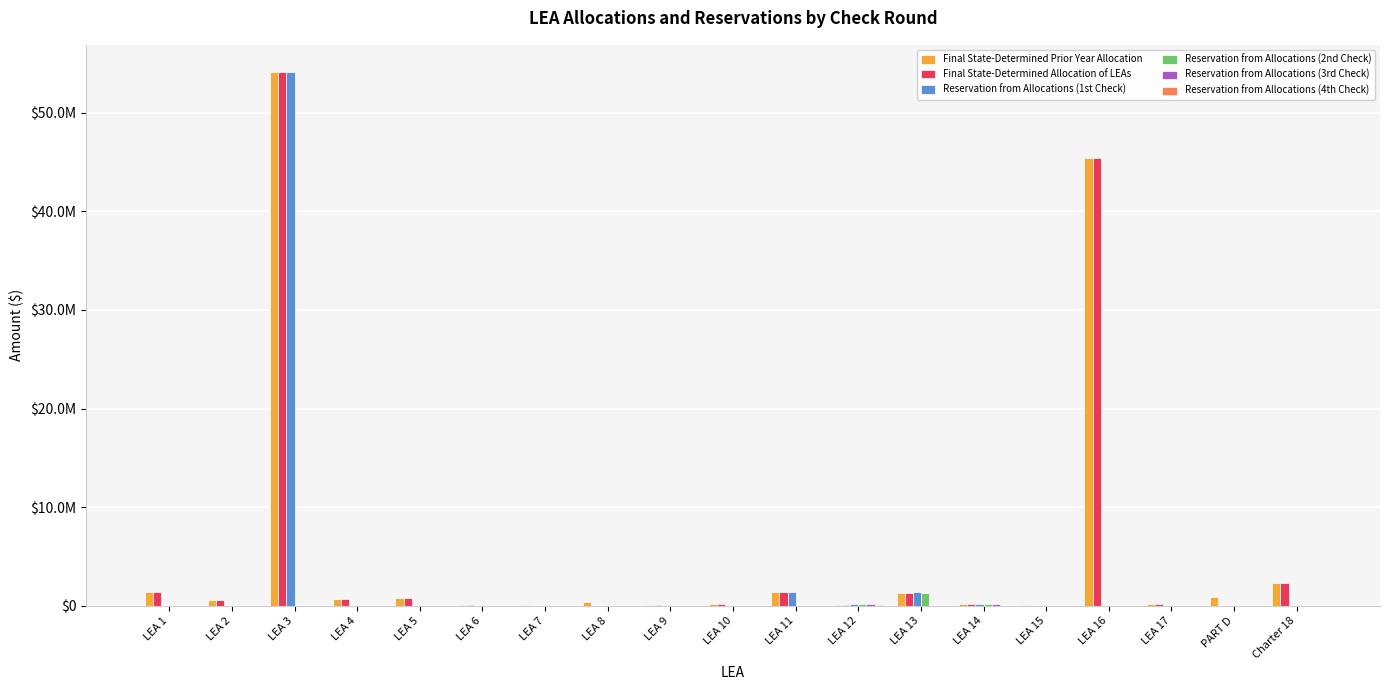

Does the chart contain stacked bars?

No